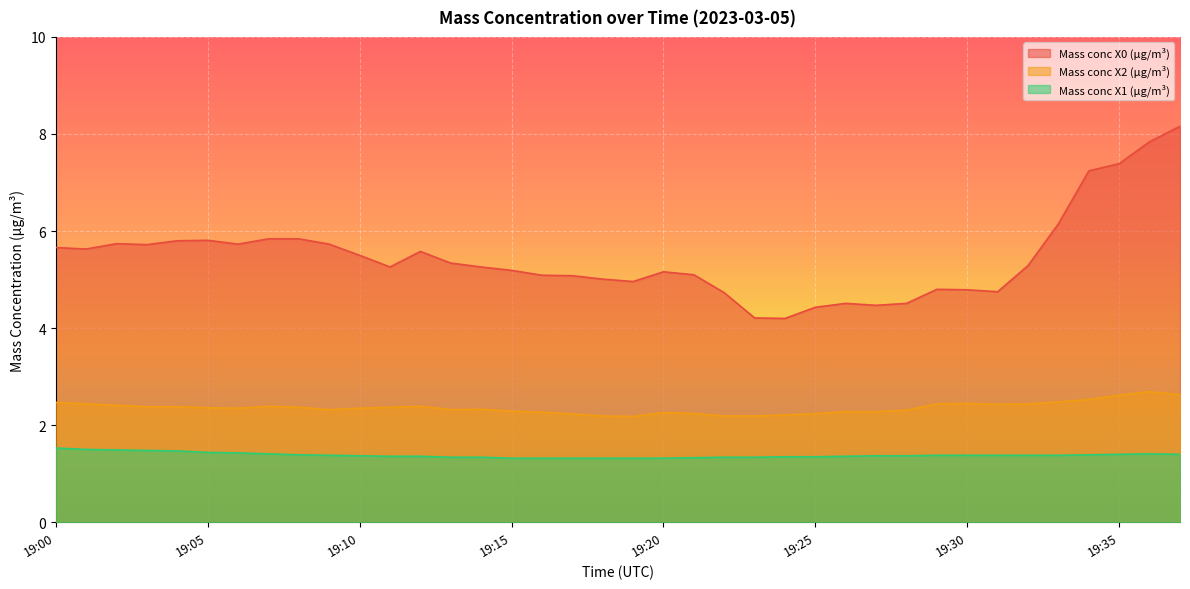

List the series in order of their overall mean, highest first.

Mass conc X0 (μg/m³), Mass conc X2 (μg/m³), Mass conc X1 (μg/m³)